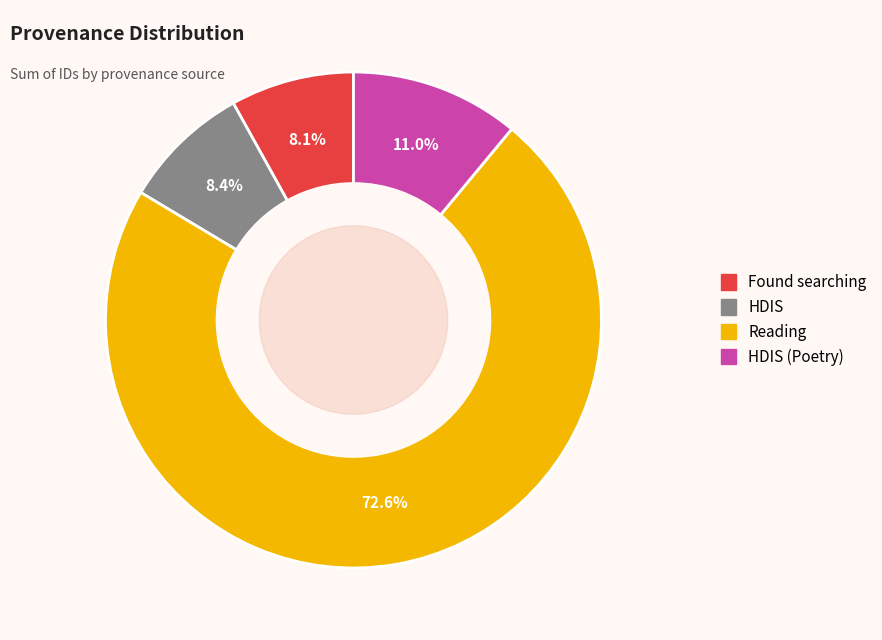

Does any single category account for the majority?

Yes